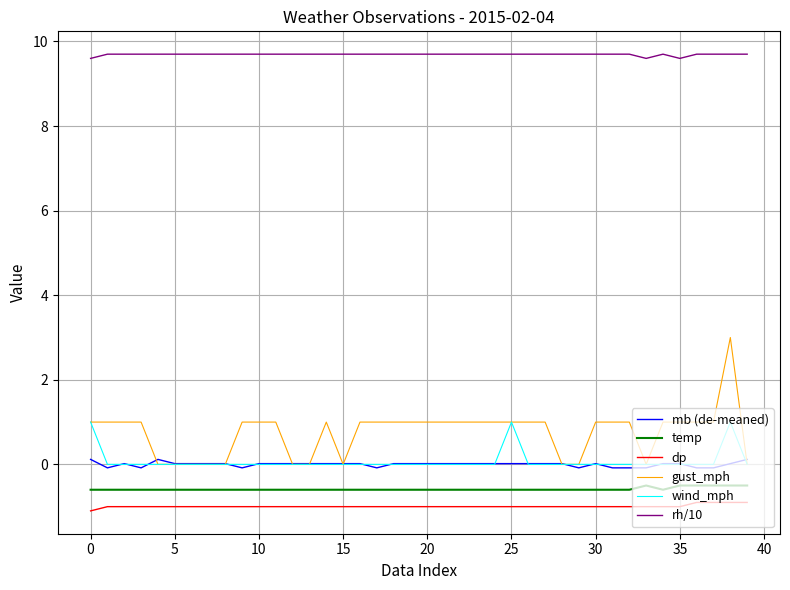

Which series has the widest spread of values?

gust_mph